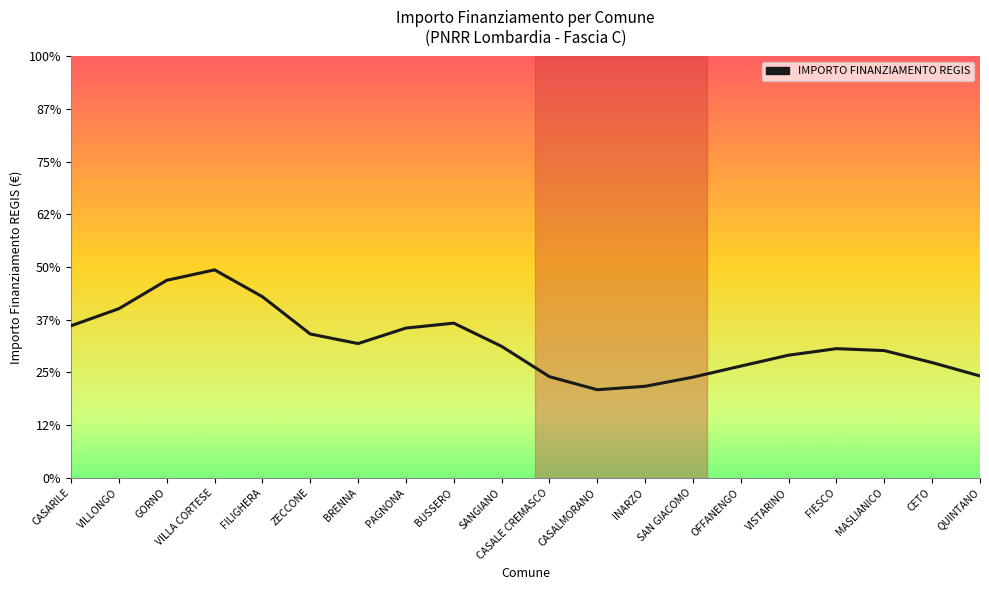

Is this an area chart (filled region under the line)?

No